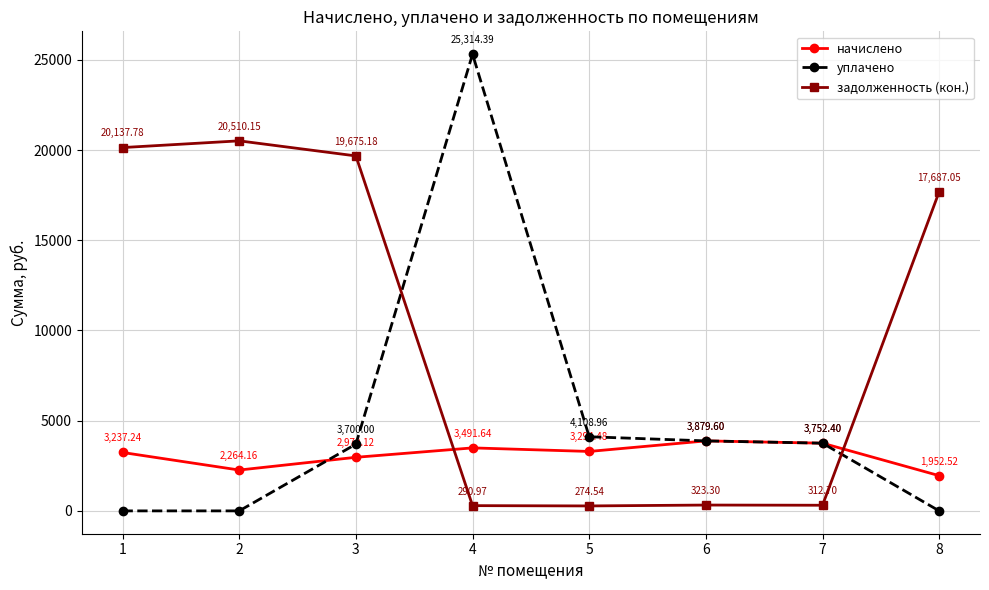

Where is задолженность (кон.) nearest to the value 10392?

8